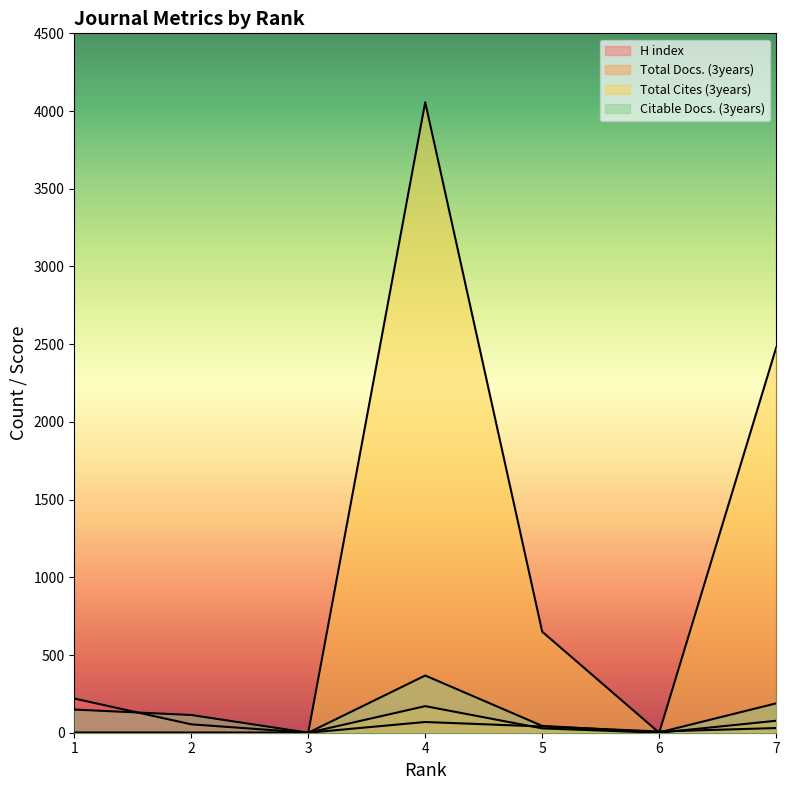

In H index, how many points are higher than both neighbors (excluding endpoints)?

1